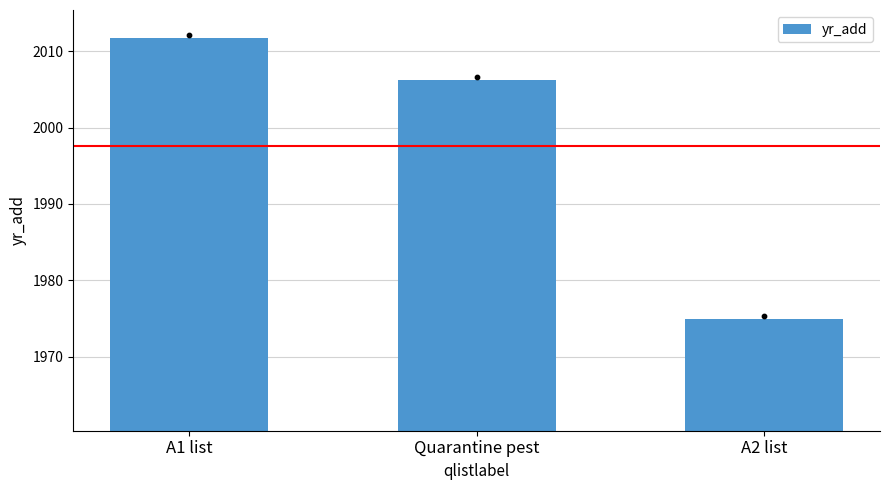

Between A1 list and Quarantine pest, which is larger?

A1 list